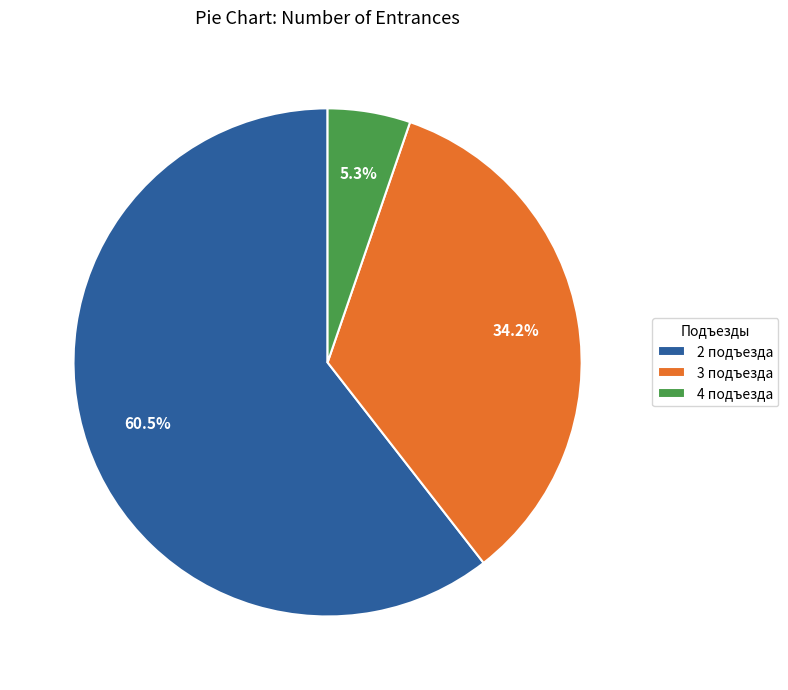

Rank the categories by value from highest to lowest.

2 подъезда, 3 подъезда, 4 подъезда